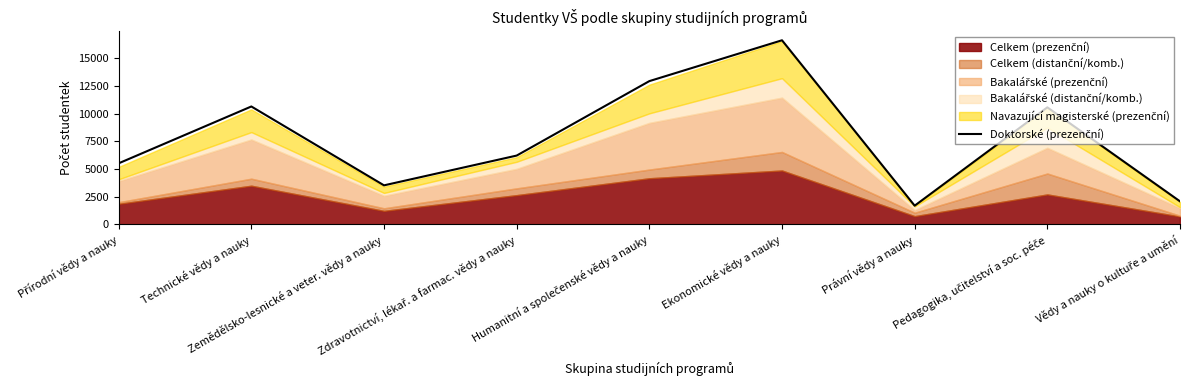

Which category has the lowest value across all series?

Právní vědy a nauky